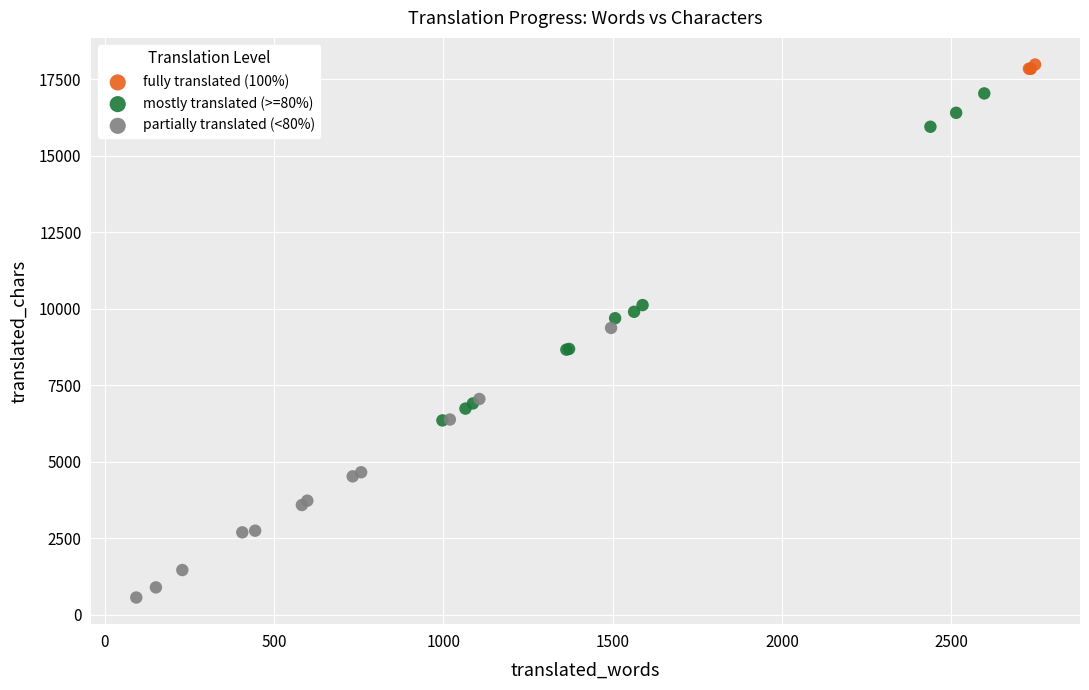

Which series reaches the minimum Y coordinate?

partially translated (<80%)